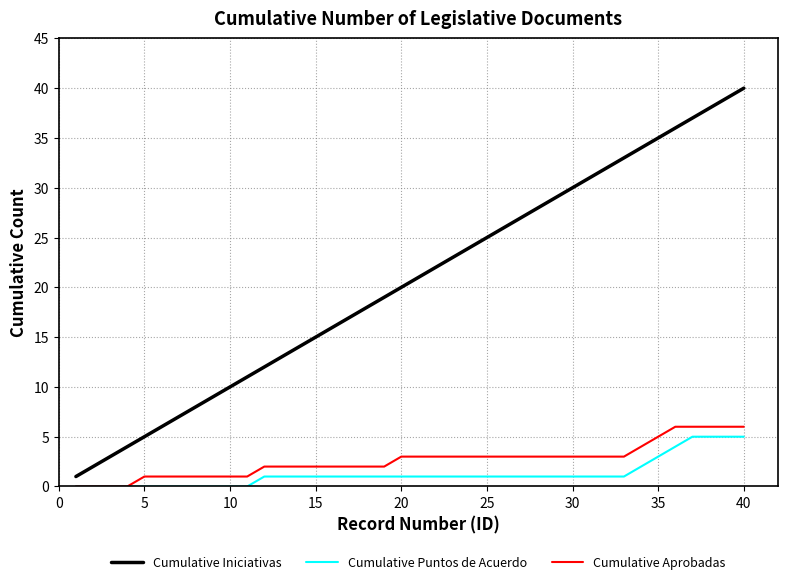

Which series has the largest total across all categories?

Cumulative Iniciativas